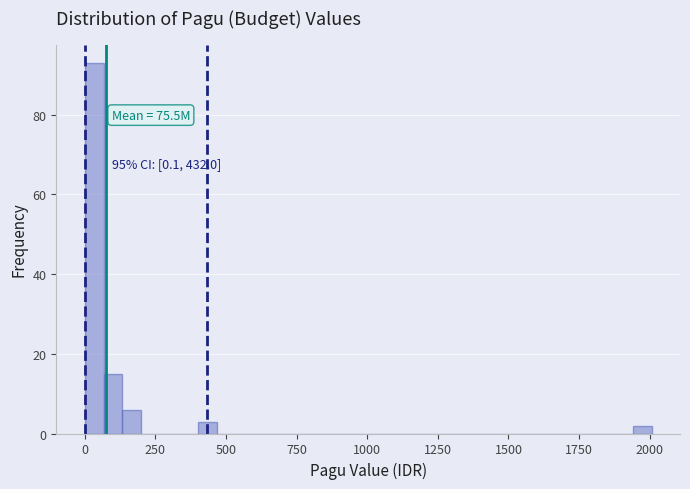

Around what value on the x-axis is the tallest bar? Give the approximate position of its centre, as read against the axis.

50